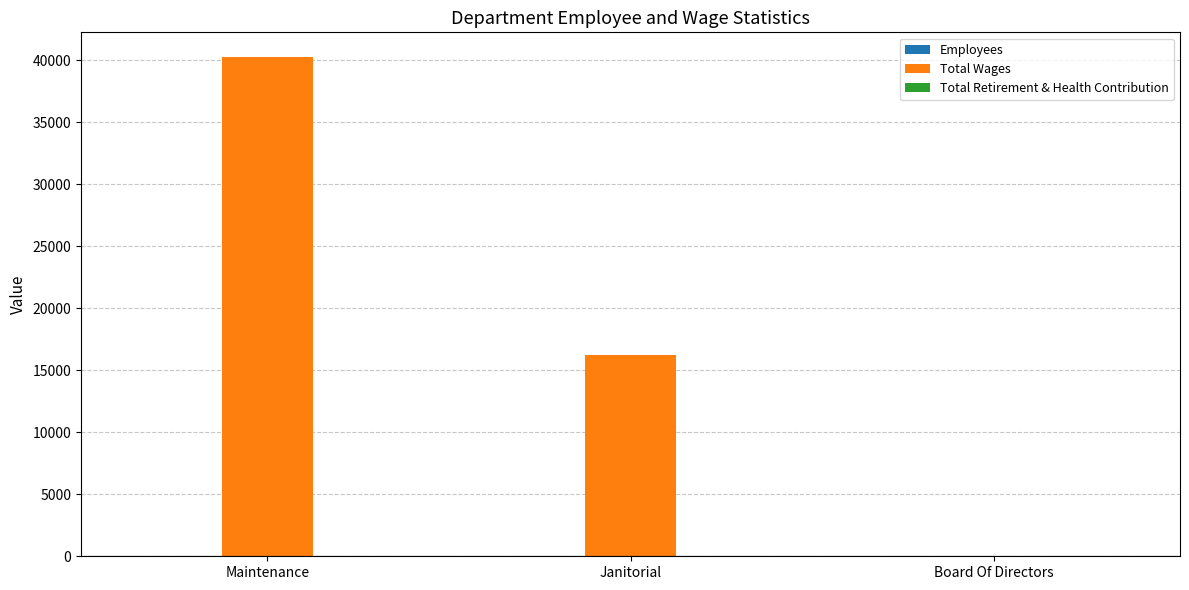

The Total Wages series shows -23349 at Board Of Directors. True or false?

False